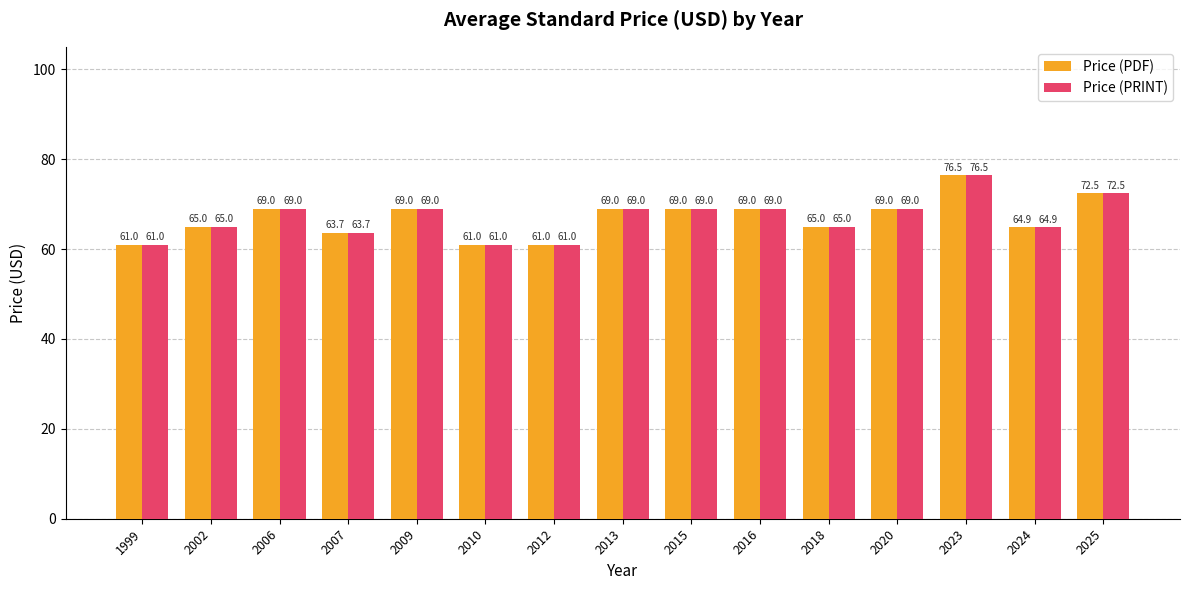

The value of Price (PDF) at 2018 is 65.0. True or false?

True